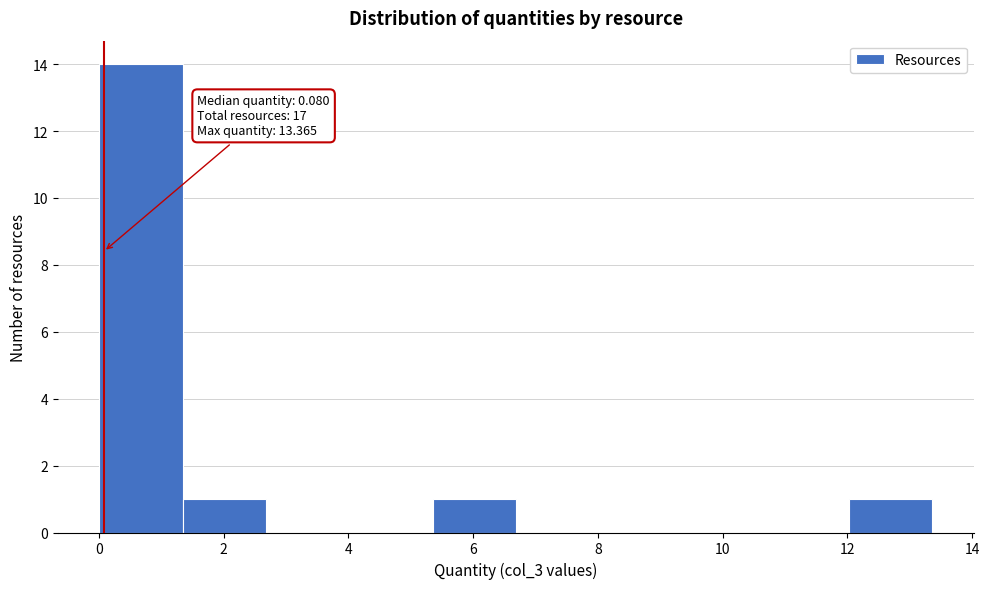

Which range on the x-axis has the tallest bar?

0.0 to 1.4